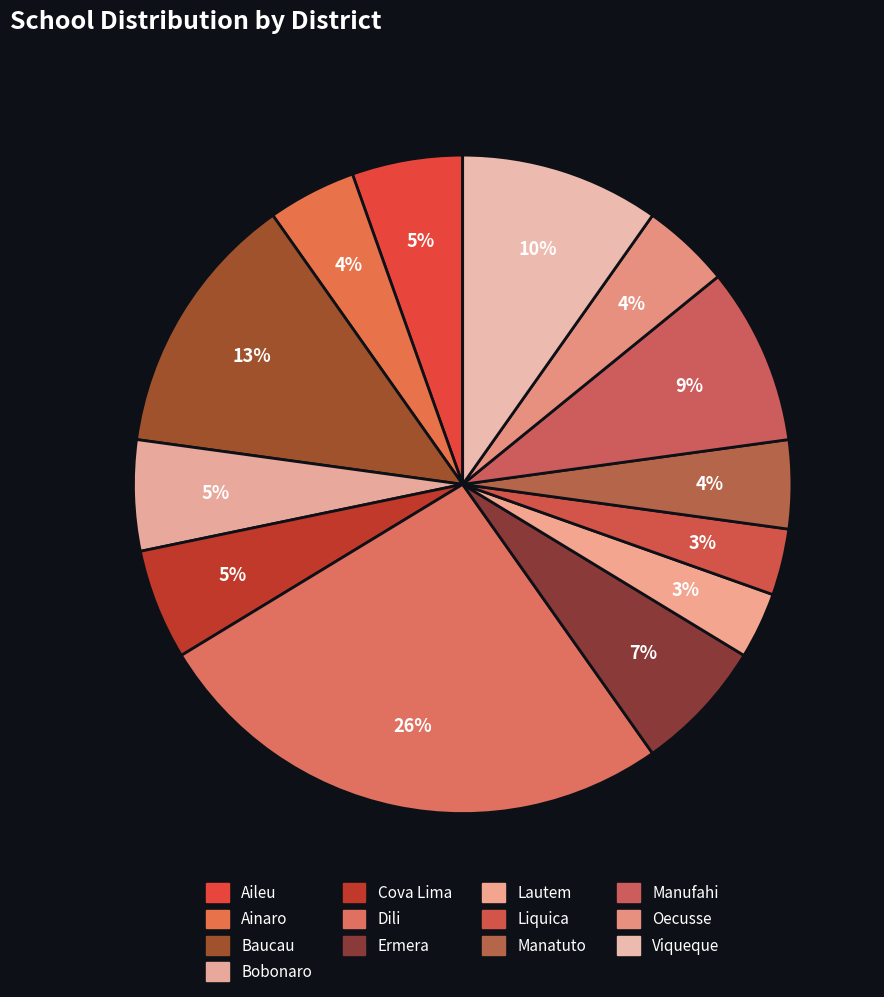

What is the largest slice in the pie chart?

Dili